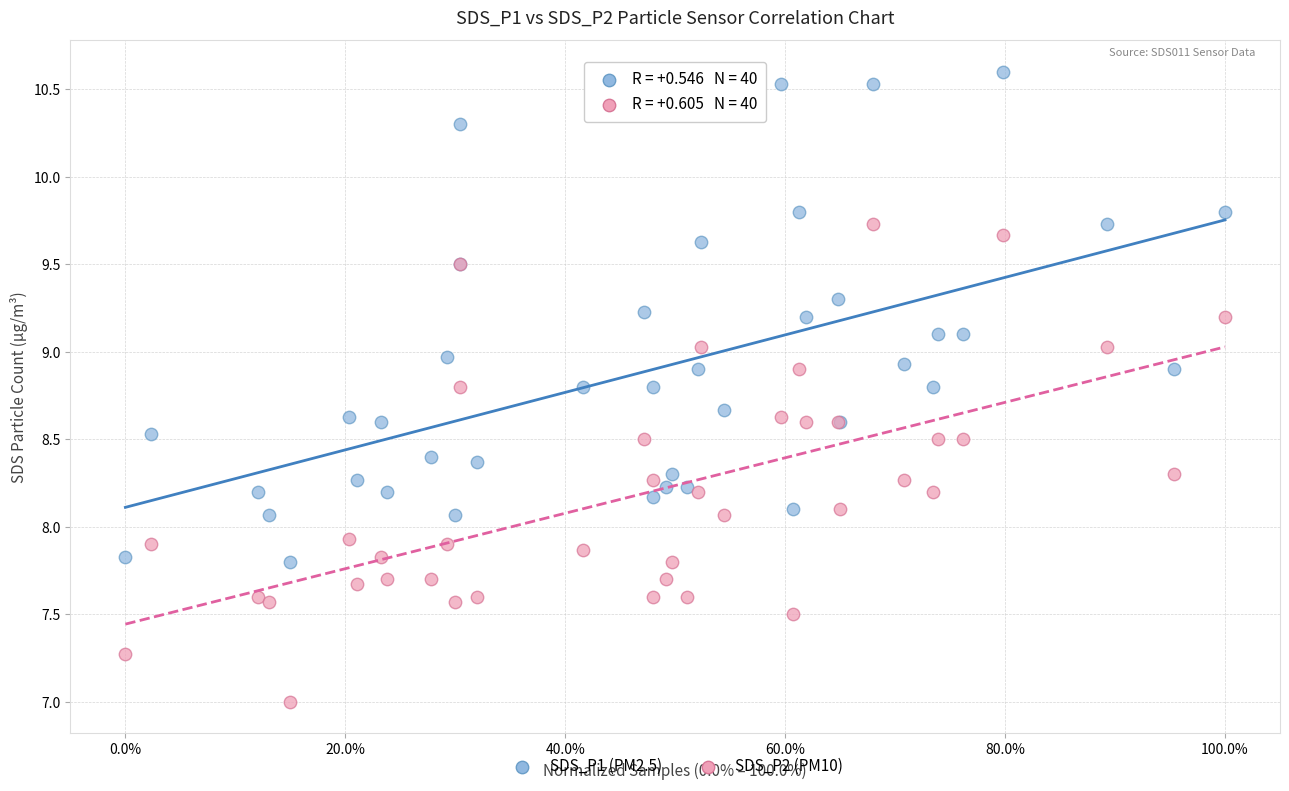

What is the X range (max minus min) for the scatter plot?

1.0